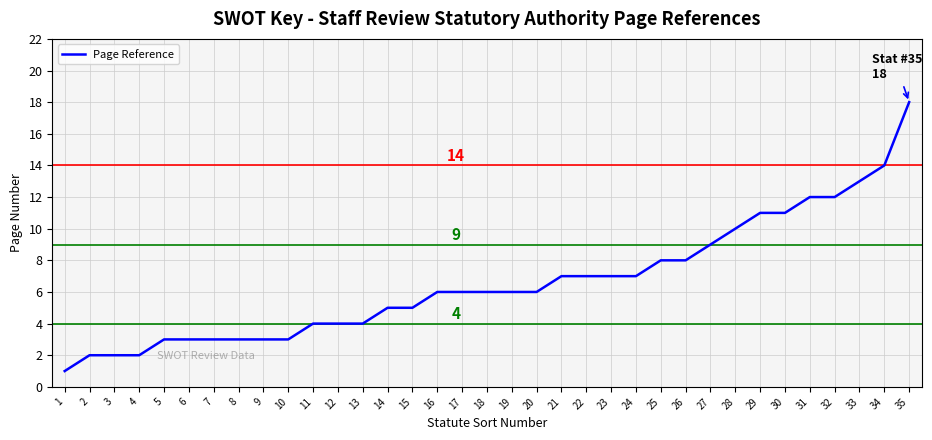

Which has a higher value, 20 or 1?

20